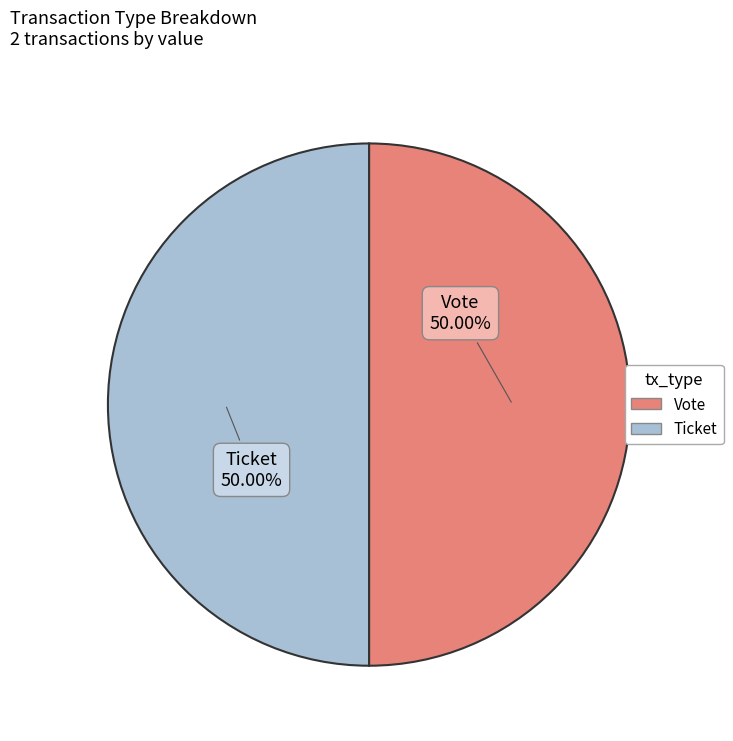

Count the number of slices in the pie.

2